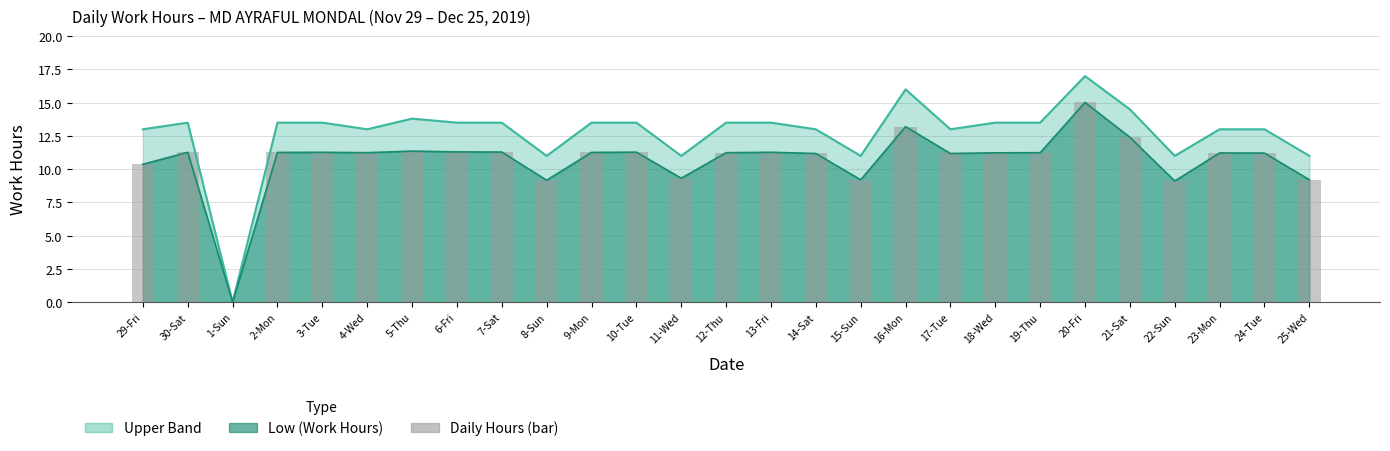

What is the ratio of the value at 5-Thu to the value at 12-Thu?

1.0